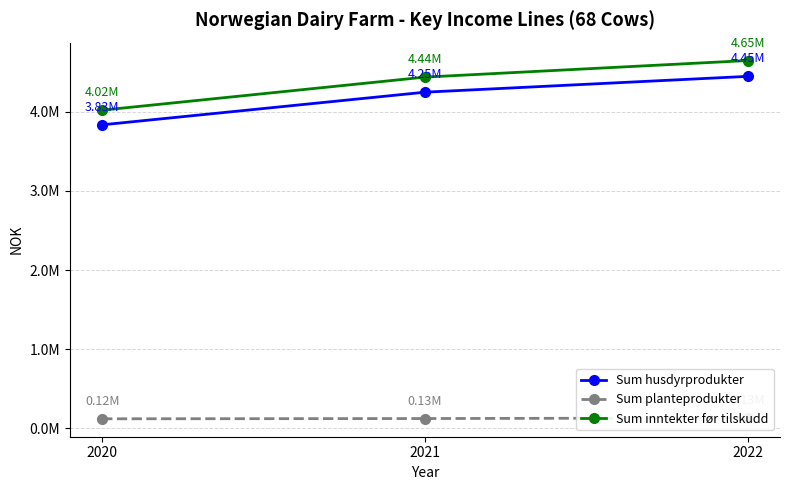

Does the chart display data point markers on the line(s)?

Yes